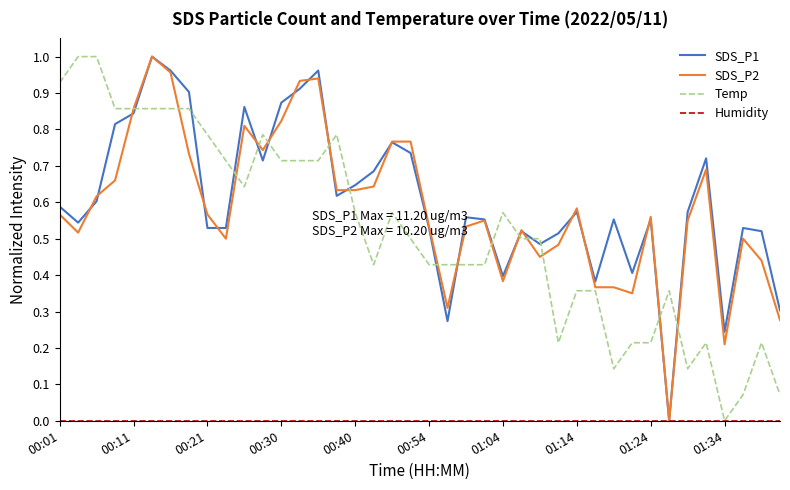

What is the maximum value shown in the chart?

1.0